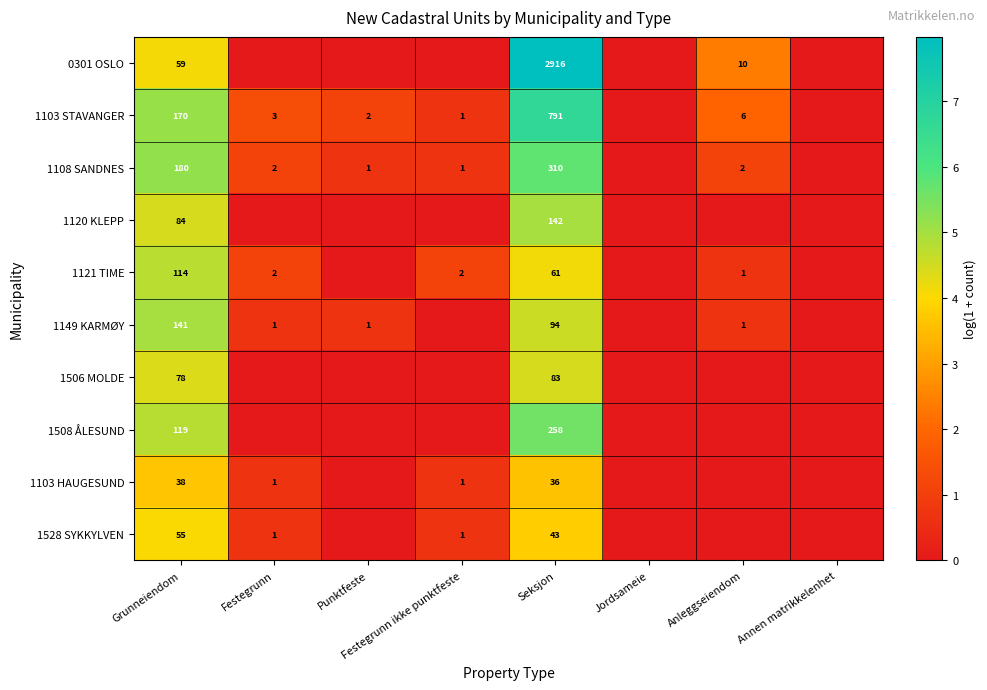

True or false: 0301 OSLO has a value of 2916 at Seksjon.

True